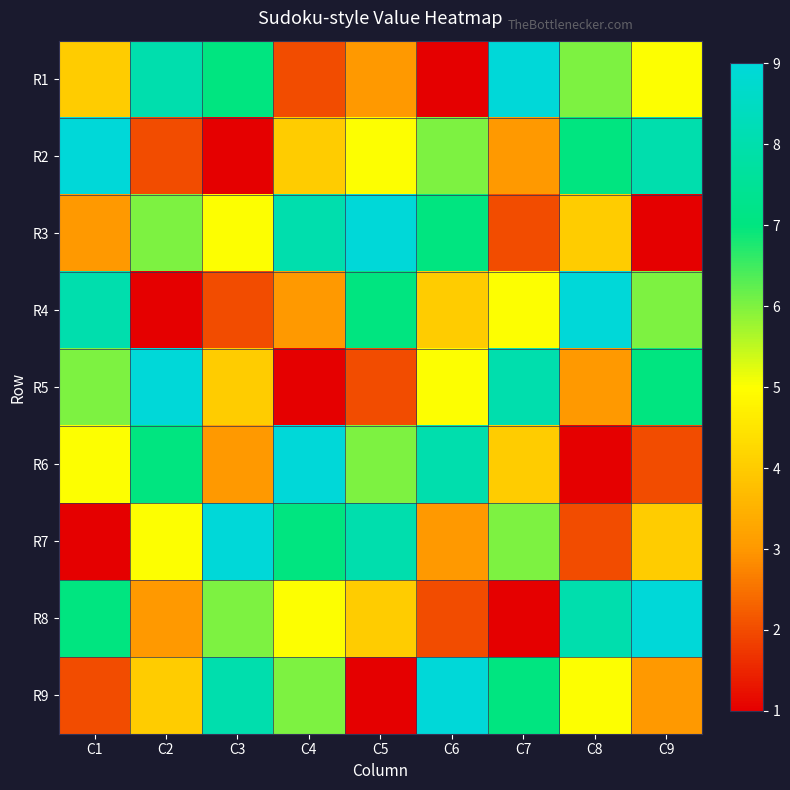

List the series in order of their peak value, lowest first.

R1, R2, R3, R4, R5, R6, R7, R8, R9